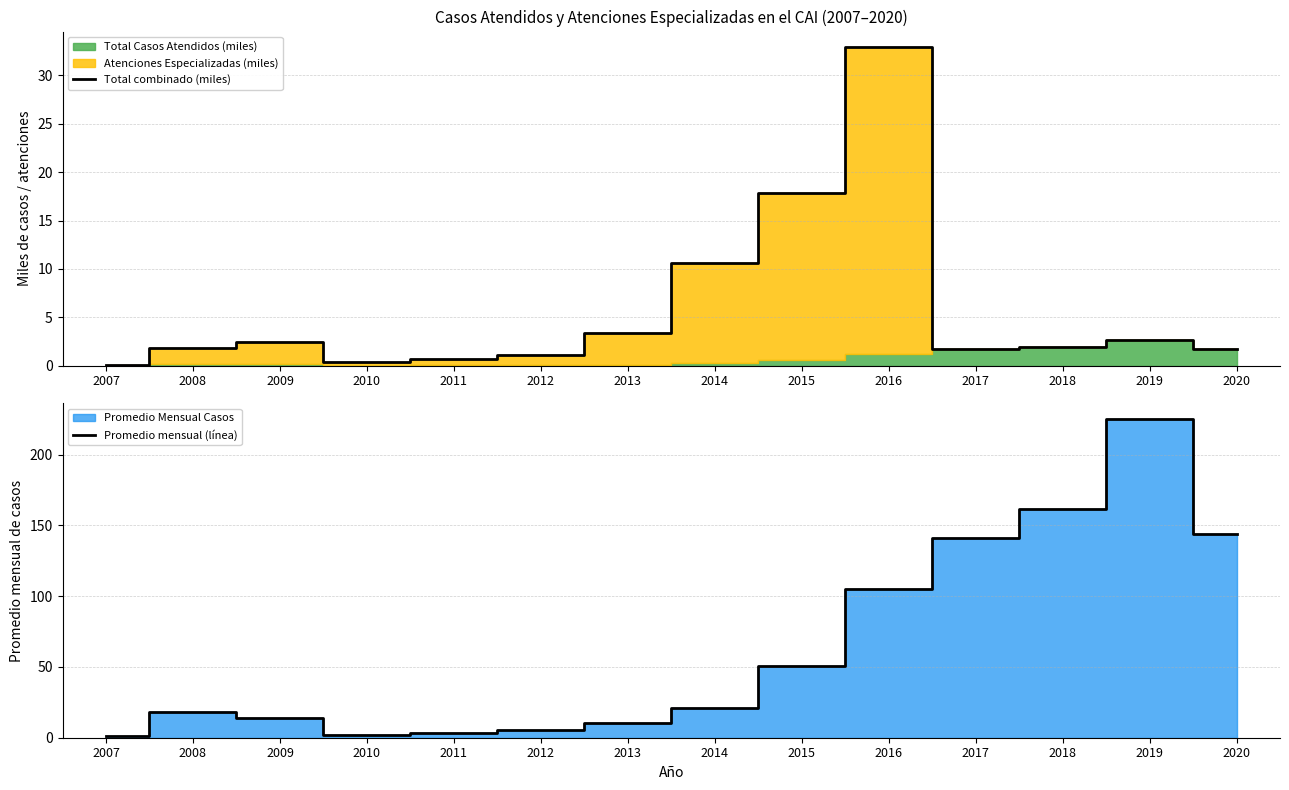

True or false: Total combinado (miles) has a value of 1.9 at 2008.

True